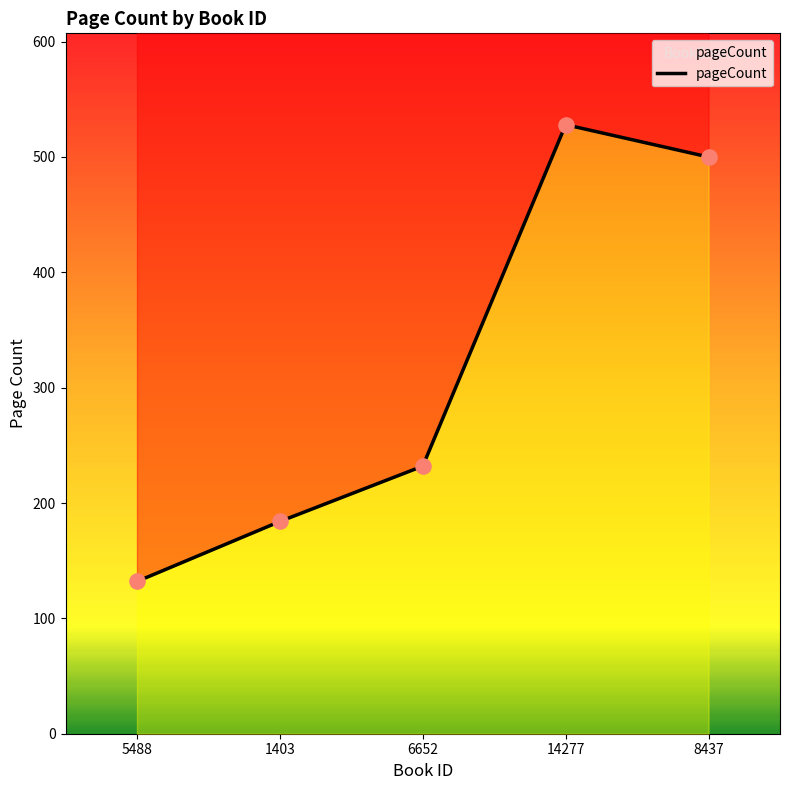

What is the change in value from 5488 to 14277?

+396